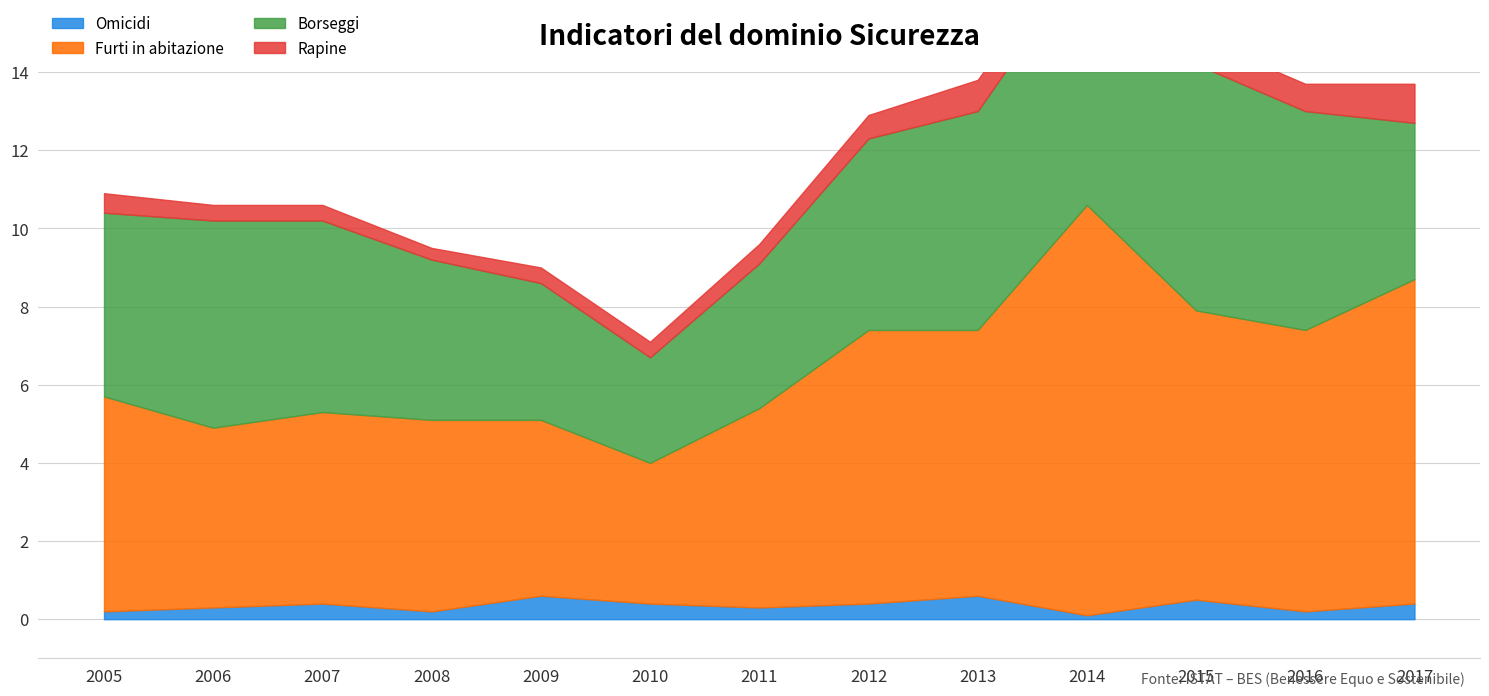

What is the maximum value for Borseggi?

6.4